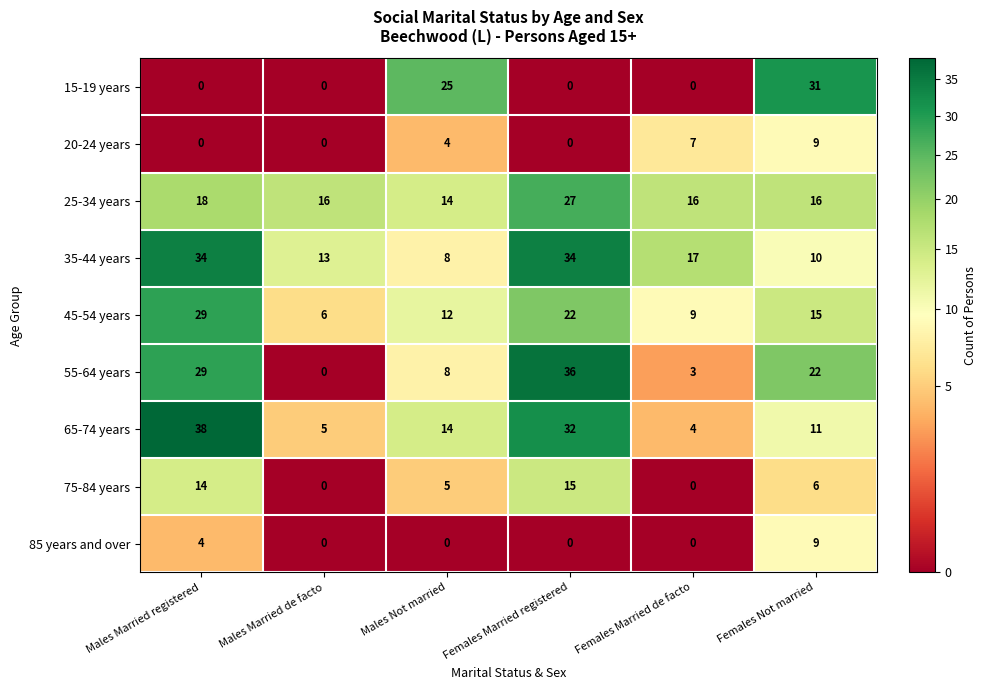

What is the greatest value displayed?

38